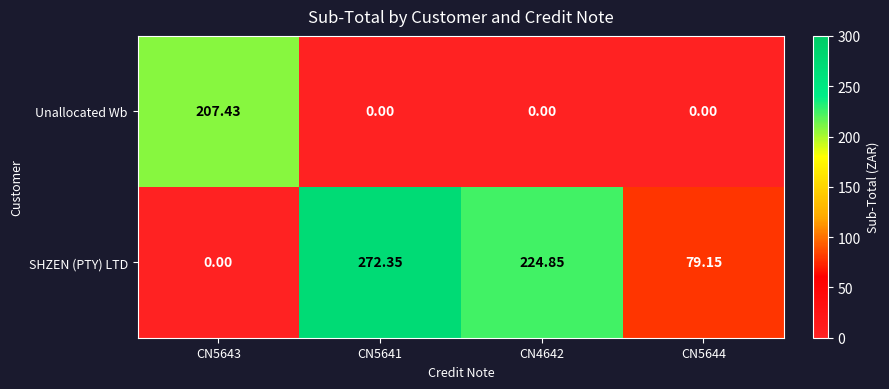

How many series are shown in this chart?

2